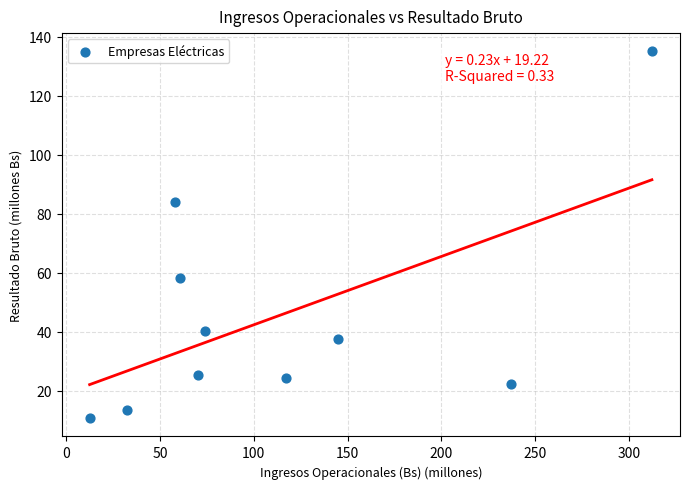

What Y value in the scatter plot is closest to 72?

84.1